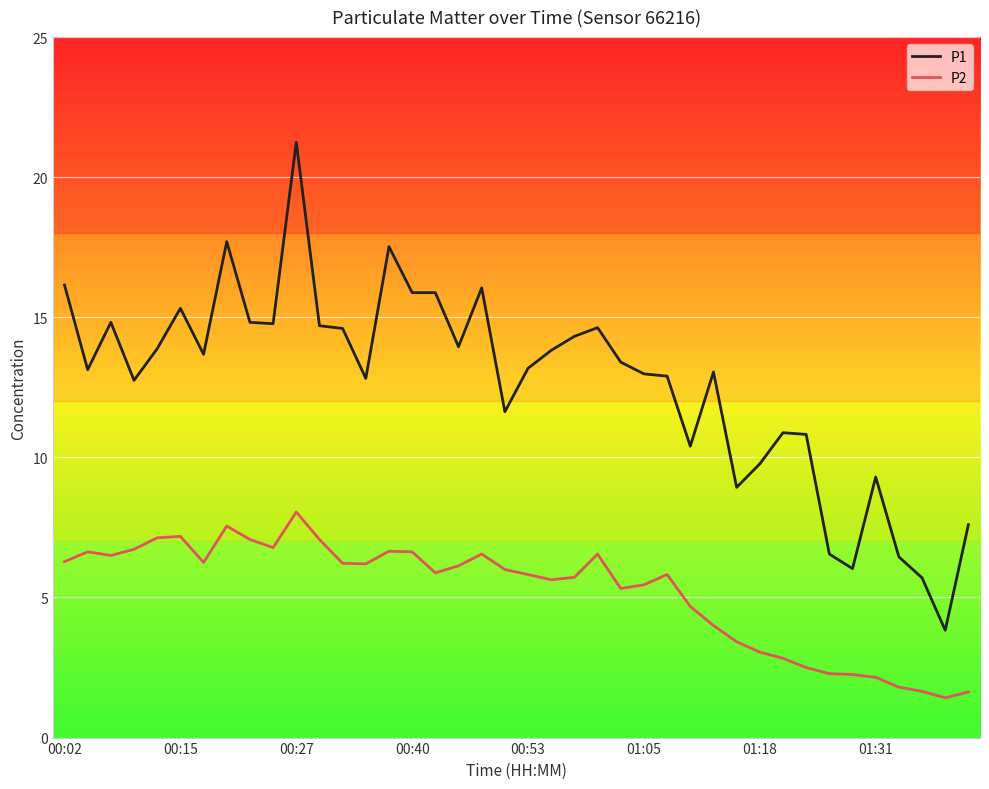

Which series has the largest total across all categories?

P1